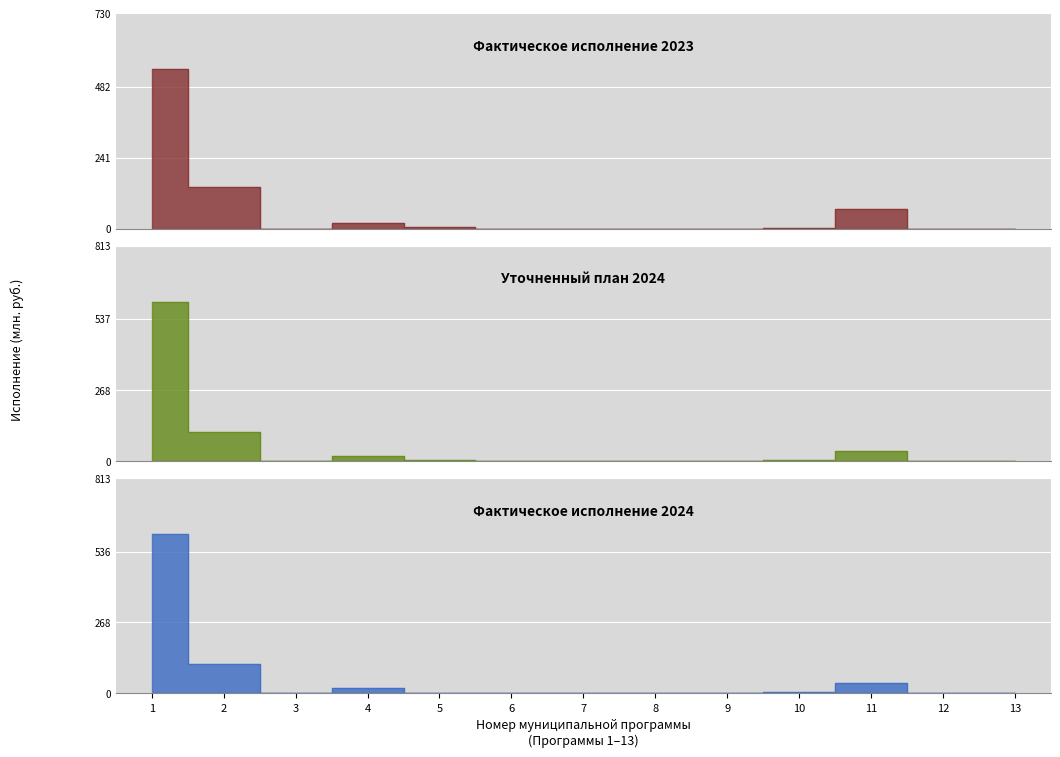

What is the sum of all Фактическое исполнение 2024 values?

780.4